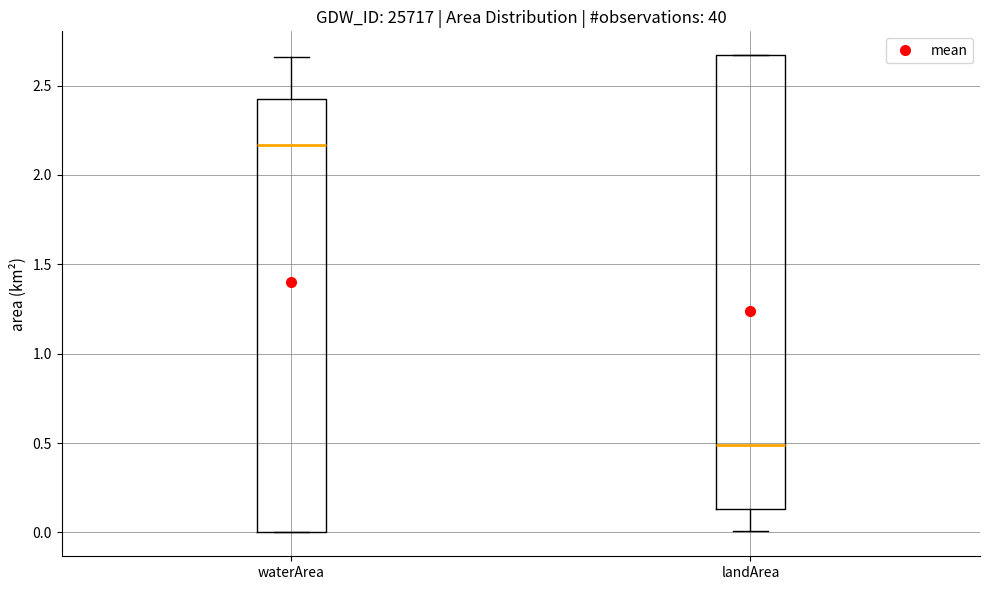

Which box's median line is the lowest?

landArea